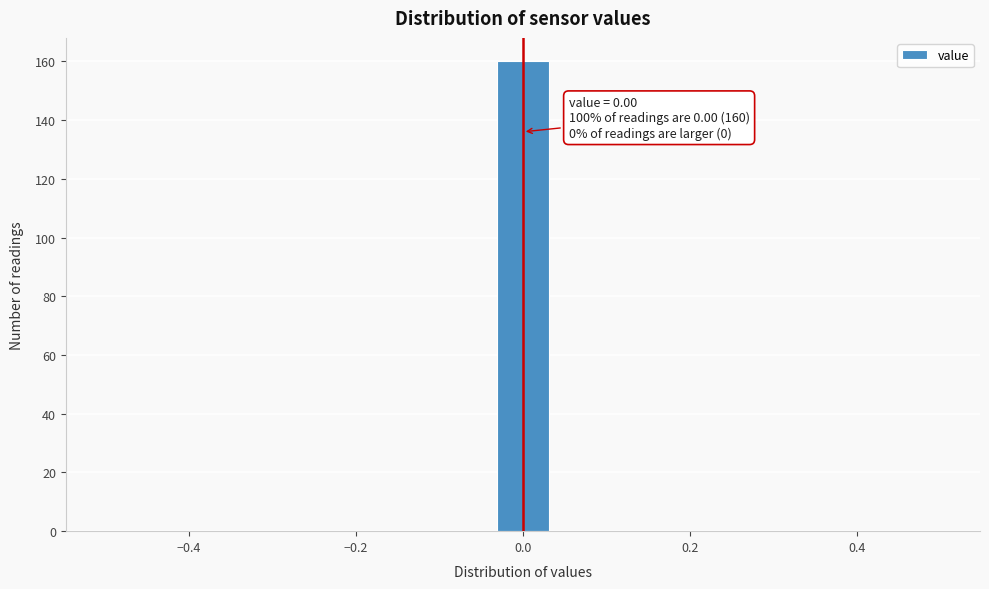

Around what value on the x-axis is the tallest bar? Give the approximate position of its centre, as read against the axis.

0.00